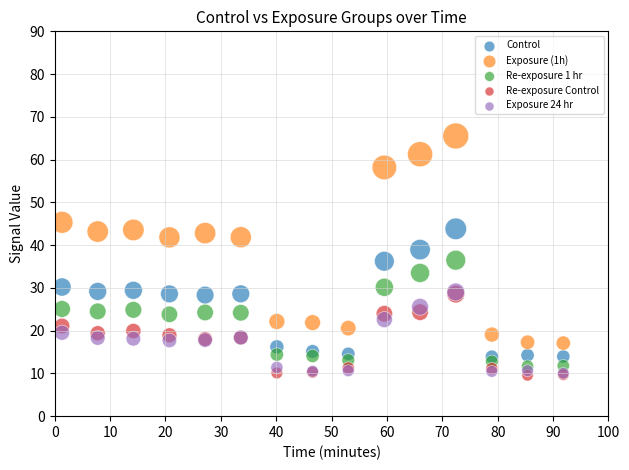

Which series reaches the maximum Y coordinate?

Exposure (1h)